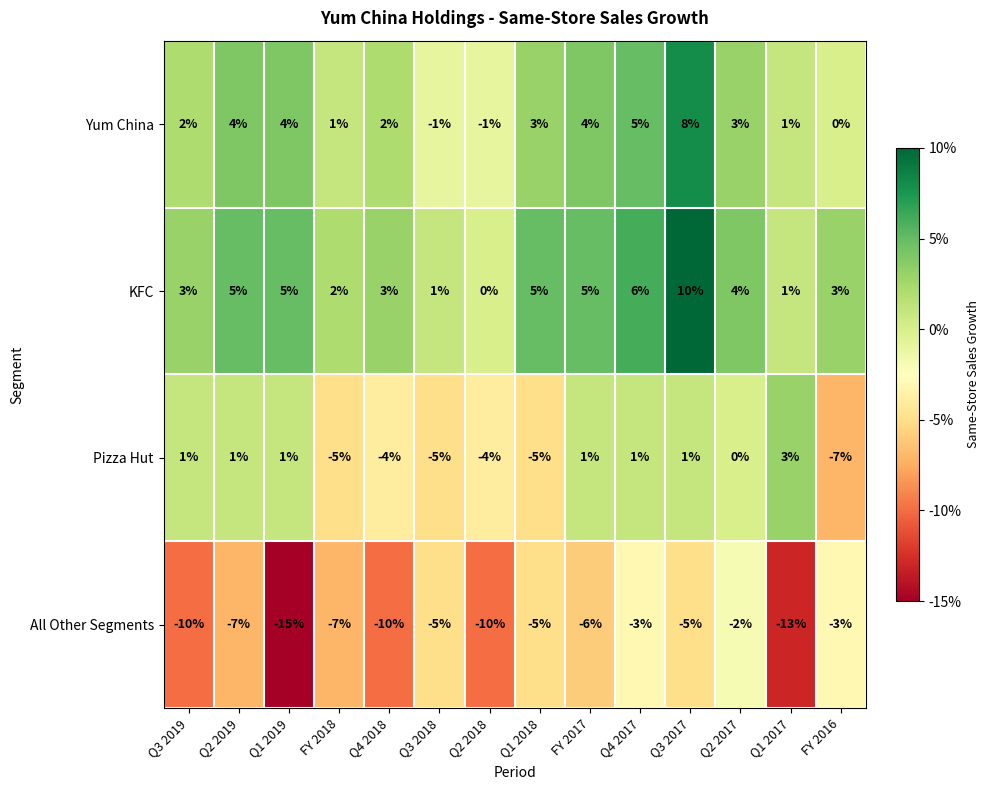

Rank the series at Q2 2017 from lowest to highest value.

All Other Segments, Pizza Hut, Yum China, KFC